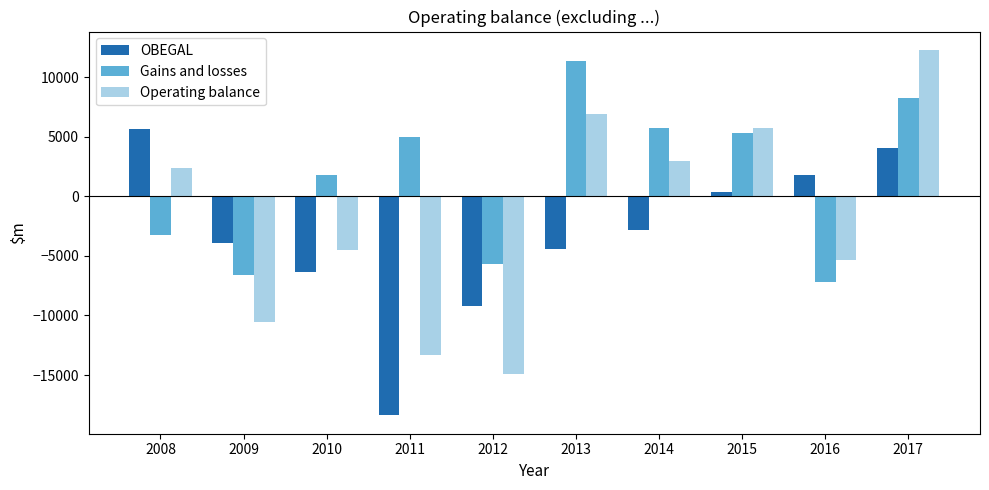

What are all the series names shown in the legend?

OBEGAL, Gains and losses, Operating balance